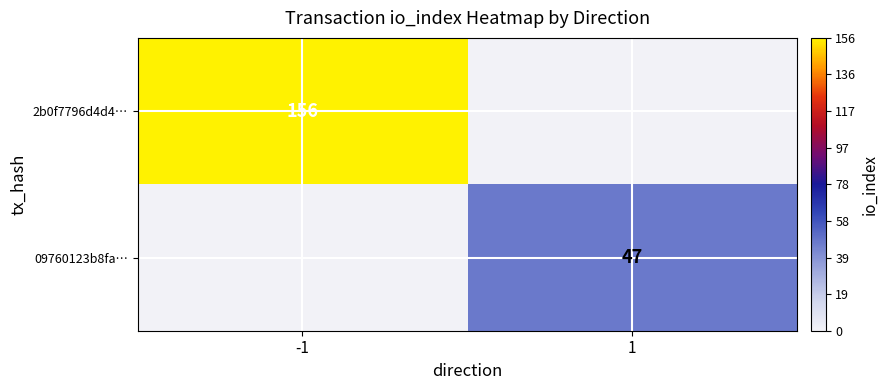

The value of 2b0f7796d4d4… at -1 is 59. True or false?

False